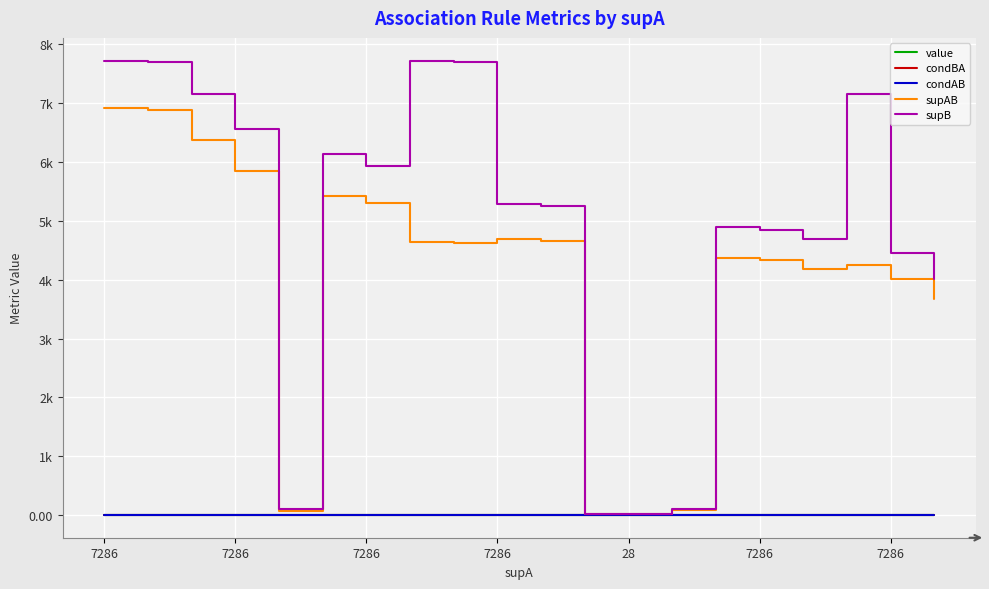

What are all the series names shown in the legend?

value, condBA, condAB, supAB, supB